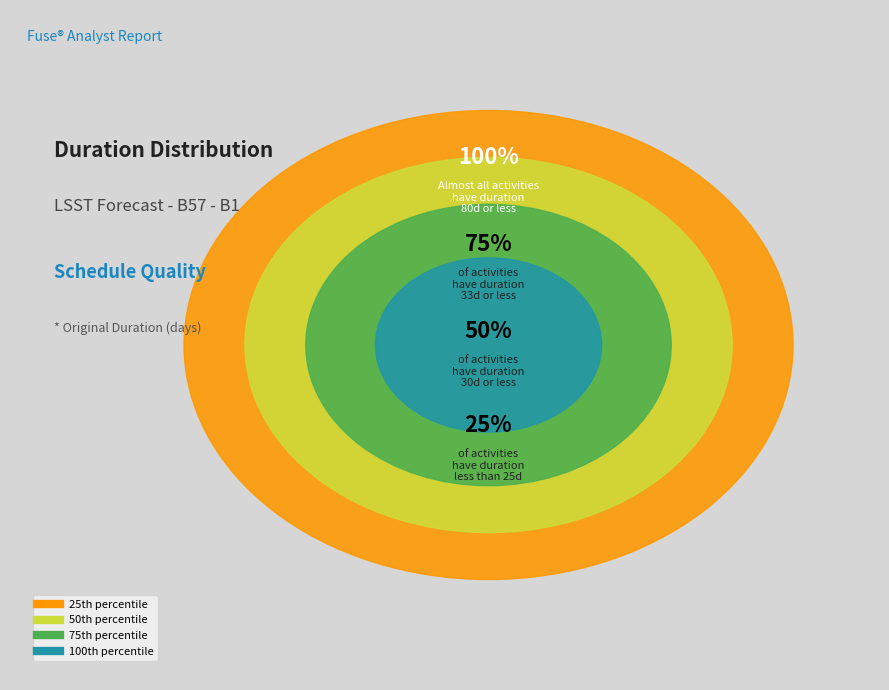

Is Vendor Lead Time - All Parts - System the majority of the pie?

No